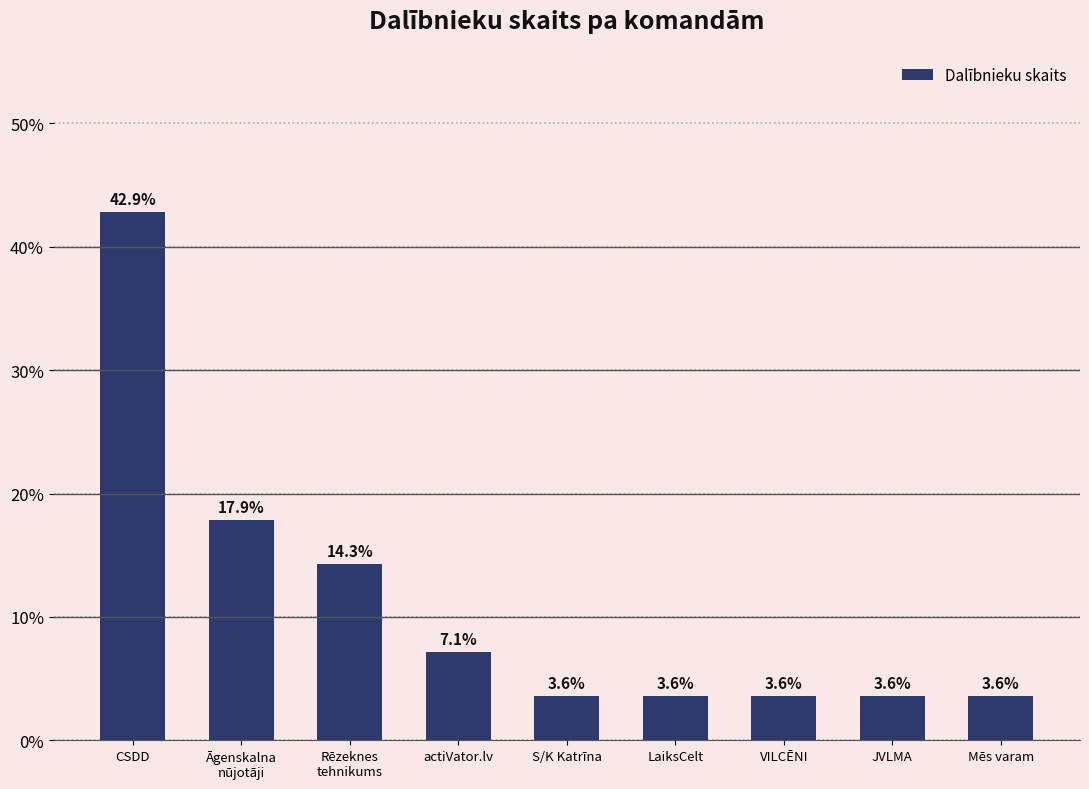

Reading right to left, extract all data points from this chart.

3.6	3.6	3.6	3.6	3.6	7.1	14.3	17.9	42.9